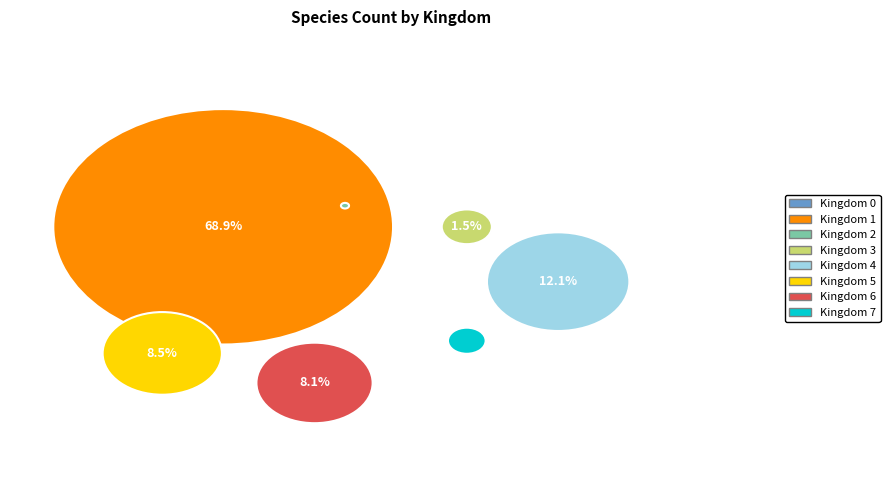

To the nearest percent, what percentage of the pie is 5?

8%